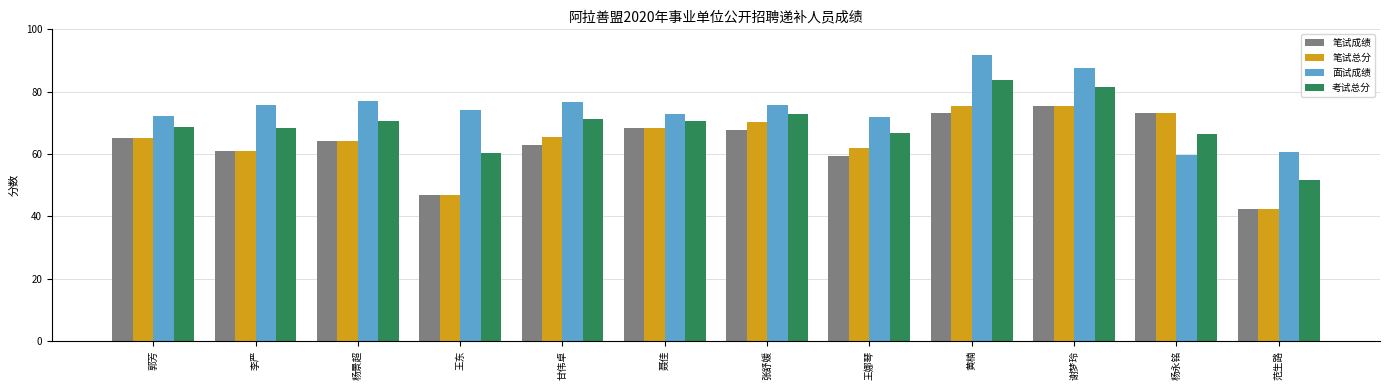

What is the value of the 笔试总分 bar at the 2nd from the left?

60.9